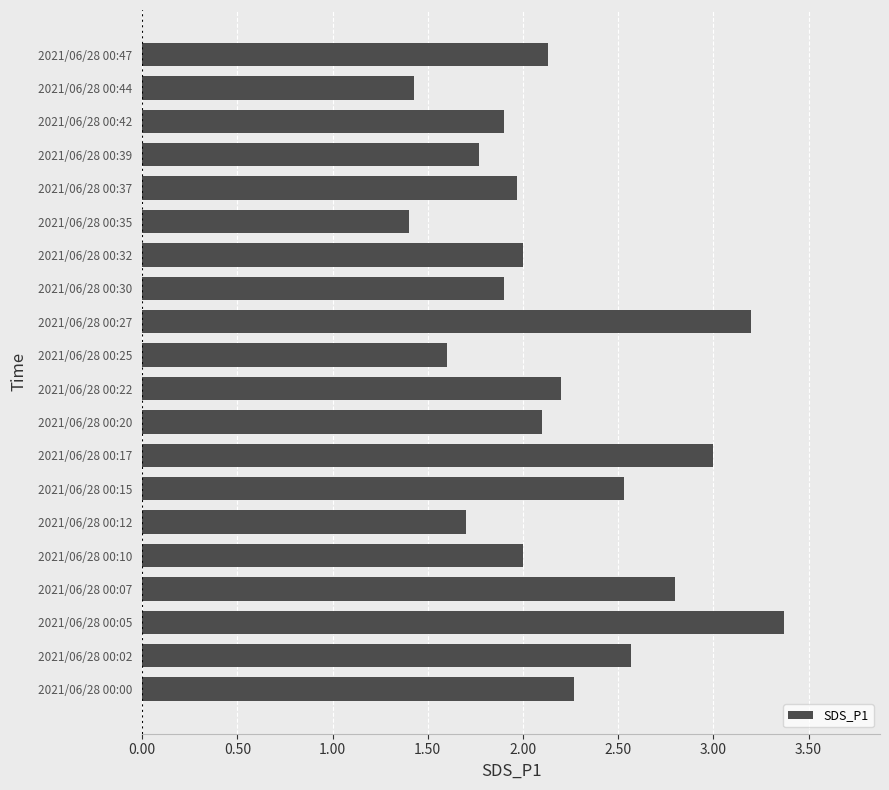

What is the sum of all values?

43.8